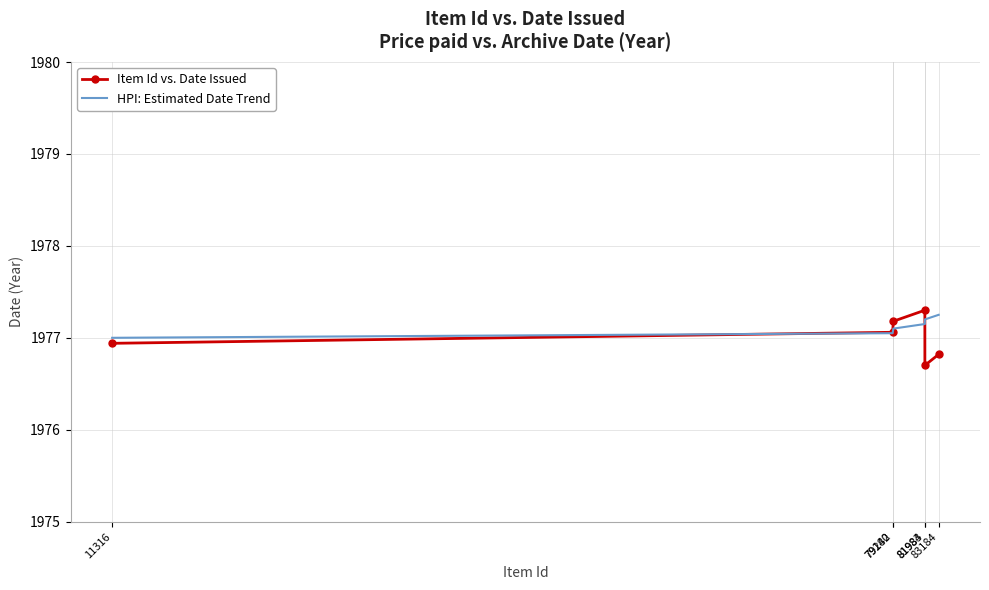

At which label is HPI: Estimated Date Trend closest to 1977?

11316